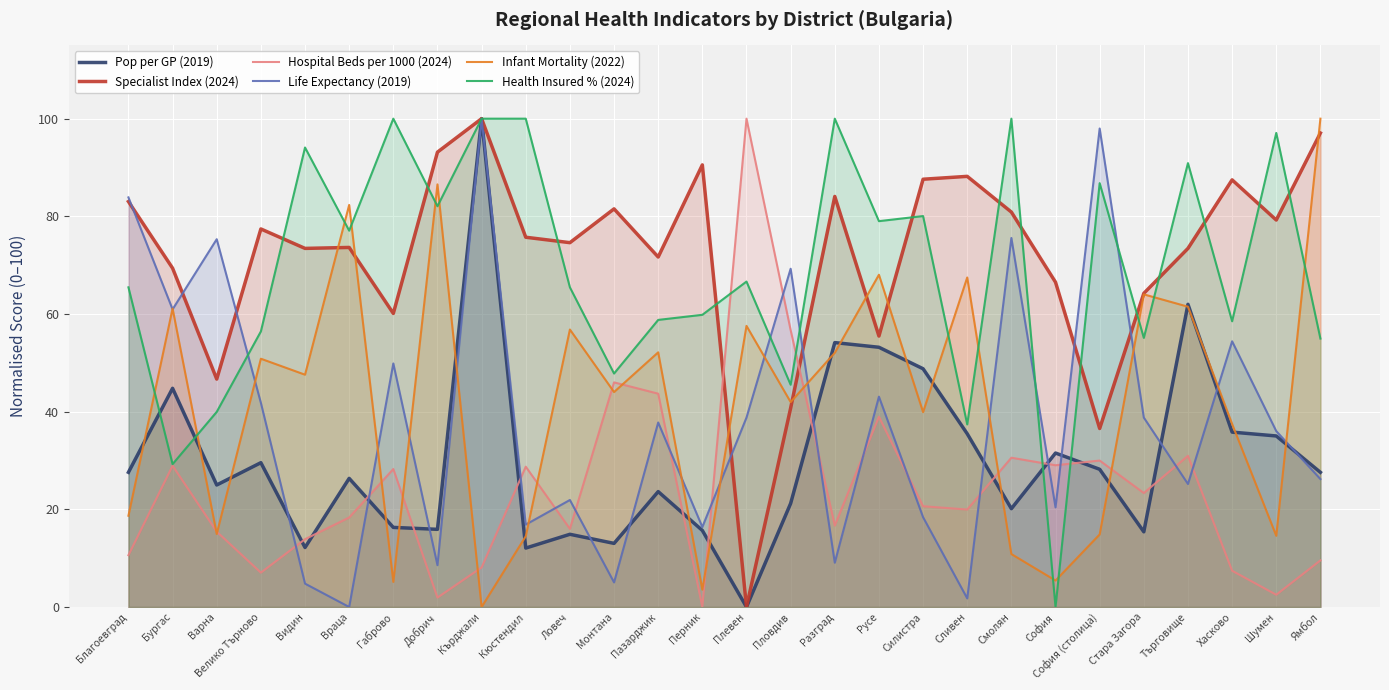

Reading left to right, list all the values displayed in this chart.

Pop per GP (2019): 27.6	44.8	25.0	29.6	12.2	26.3	16.3	15.9	100.0	12.1	14.9	13.0	23.6	15.7	0.0	21.2	54.1	53.2	48.8	35.5	20.1	31.5	28.2	15.4	62.0	35.8	35.0	27.6
Specialist Index (2024): 83.0	69.4	46.7	77.4	73.4	73.6	60.1	93.1	100.0	75.7	74.6	81.5	71.7	90.5	0.0	40.7	84.1	55.5	87.6	88.2	80.9	66.5	36.6	64.2	73.4	87.5	79.2	97.1
Hospital Beds per 1000 (2024): 10.6	28.9	15.4	7.0	13.9	18.3	28.3	1.9	8.1	28.7	16.0	46.0	43.7	0.0	100.0	56.7	16.7	39.0	20.6	20.0	30.6	29.0	30.0	23.3	31.0	7.4	2.5	9.5
Life Expectancy (2019): 83.9	61.0	75.3	41.8	4.8	0.0	49.9	8.6	100.0	16.9	21.9	5.0	37.8	16.4	38.8	69.3	9.1	43.1	18.4	1.8	75.6	20.4	98.0	38.8	25.2	54.4	36.0	26.2
Infant Mortality (2022): 18.7	61.1	15.0	50.8	47.6	82.3	5.1	86.5	0.0	14.5	56.8	44.0	52.1	3.6	57.6	42.0	52.1	68.0	39.9	67.5	10.8	5.4	14.9	64.0	61.5	37.5	14.6	100.0
Health Insured % (2024): 65.5	29.3	40.0	56.4	94.1	77.1	100.0	82.1	100.0	100.0	65.5	47.8	58.8	59.8	66.6	45.5	100.0	79.0	80.1	37.4	100.0	0.0	86.8	55.1	90.9	58.5	97.1	55.0